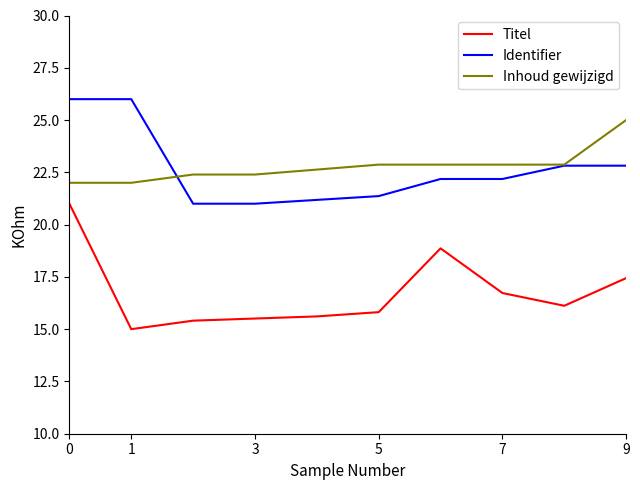

Reading left to right, what are all the values shown in this chart?

Titel: 21.0	15.0	15.4	15.5	15.6	15.8	18.9	16.7	16.1	17.4
Identifier: 26.0	26.0	21.0	21.0	21.2	21.4	22.2	22.2	22.8	22.8
Inhoud gewijzigd: 22.0	22.0	22.4	22.4	22.6	22.9	22.9	22.9	22.9	25.0